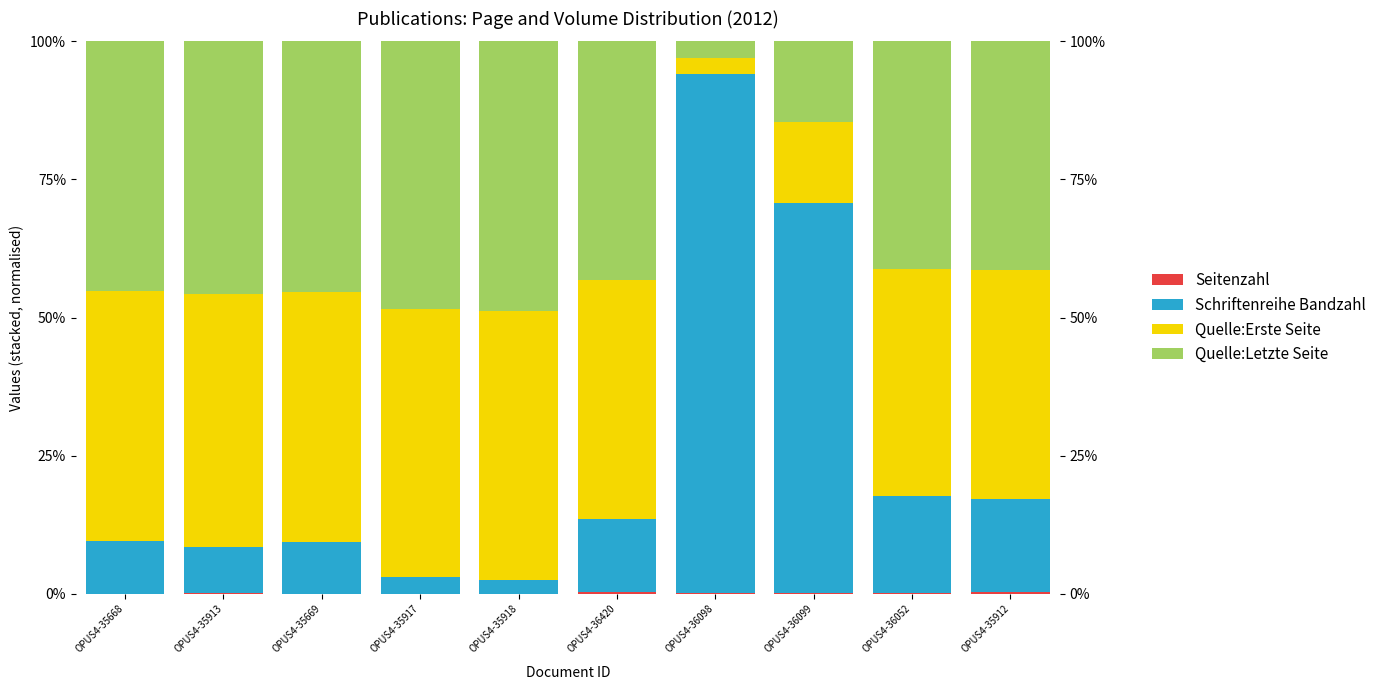

At how many categories does at least one series exceed 23?

10